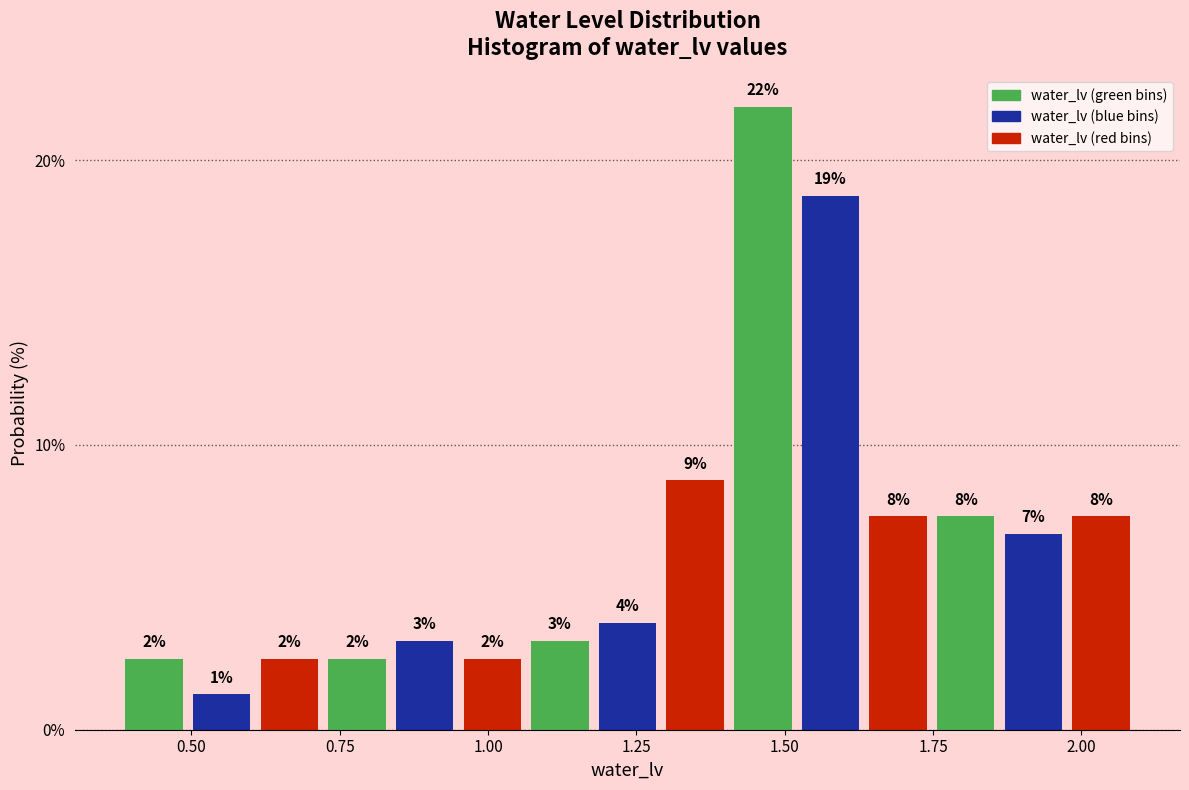

Read against the x-axis, roughly where is the centre of the tallest bar?

1.45